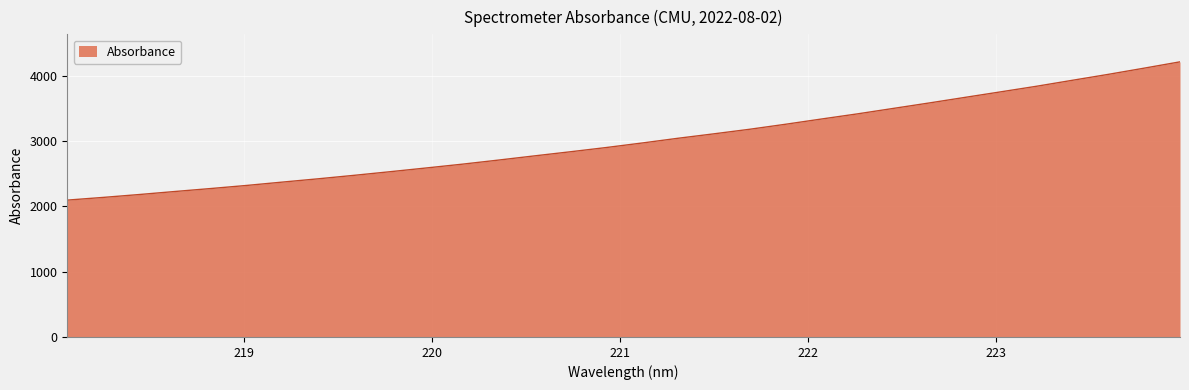

What is the smallest value displayed?

2094.0